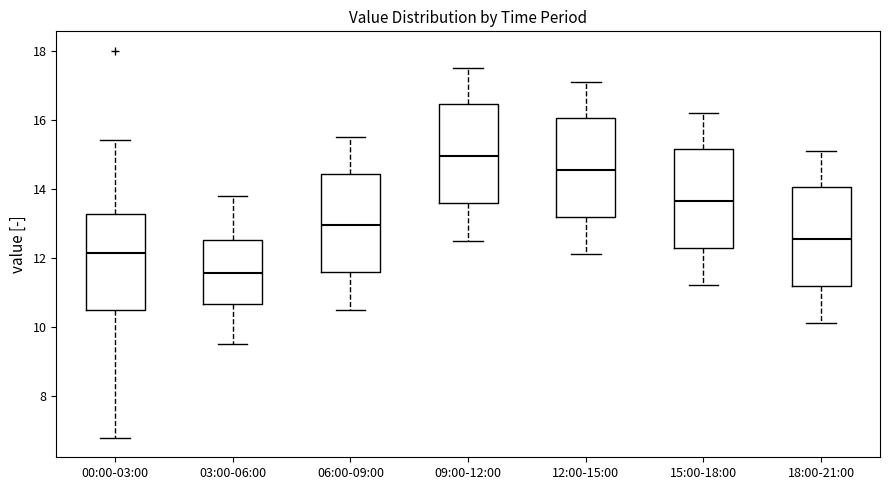

Reading left to right, read every box against the y-axis: the position of its median line, the range the box covers, and the ends of its whiskers. The values are not printed on the chart, so give them approximately, as read against the axis.

00:00-03:00: median 12.2, box 10.4 to 13.2, whiskers 6.8 to 15.4
03:00-06:00: median 11.6, box 10.6 to 12.6, whiskers 9.6 to 13.8
06:00-09:00: median 13.0, box 11.6 to 14.4, whiskers 10.6 to 15.6
09:00-12:00: median 15.0, box 13.6 to 16.4, whiskers 12.6 to 17.6
12:00-15:00: median 14.6, box 13.2 to 16.0, whiskers 12.2 to 17.2
15:00-18:00: median 13.6, box 12.2 to 15.2, whiskers 11.2 to 16.2
18:00-21:00: median 12.6, box 11.2 to 14.0, whiskers 10.2 to 15.2